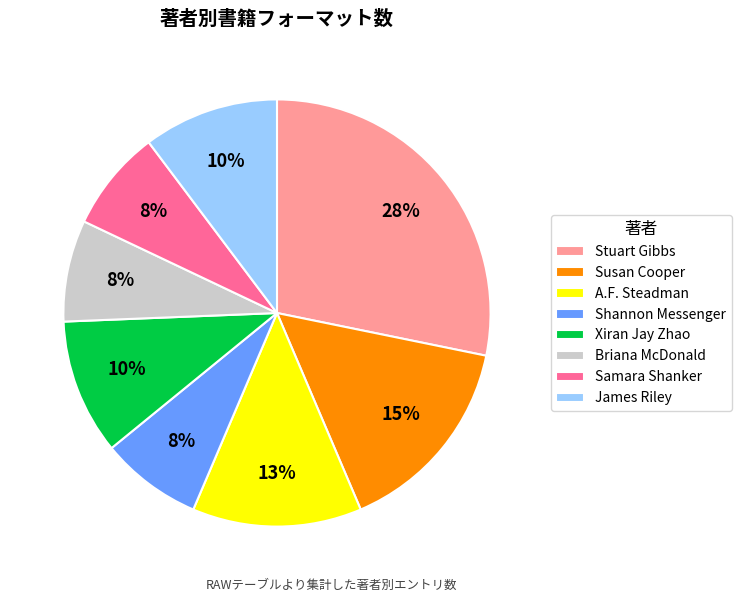

What is the largest slice in the pie chart?

Stuart Gibbs